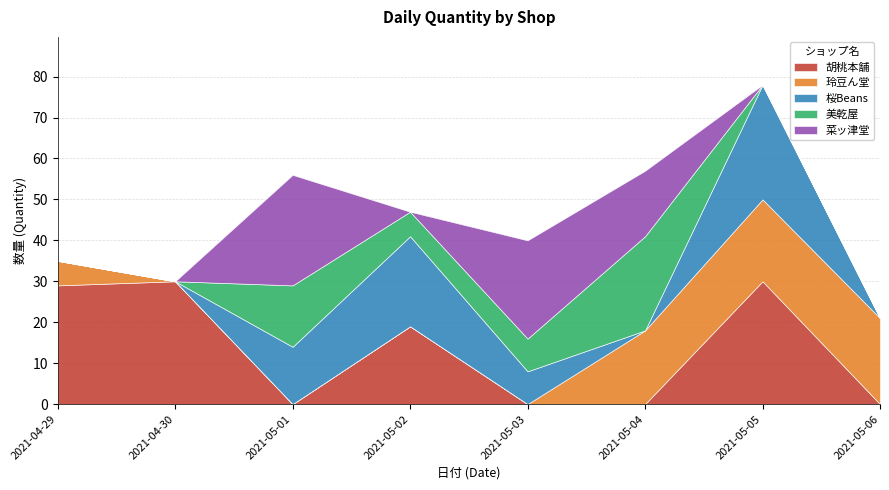

Between 2021-05-04 and 2021-05-06, which is larger?

2021-05-04